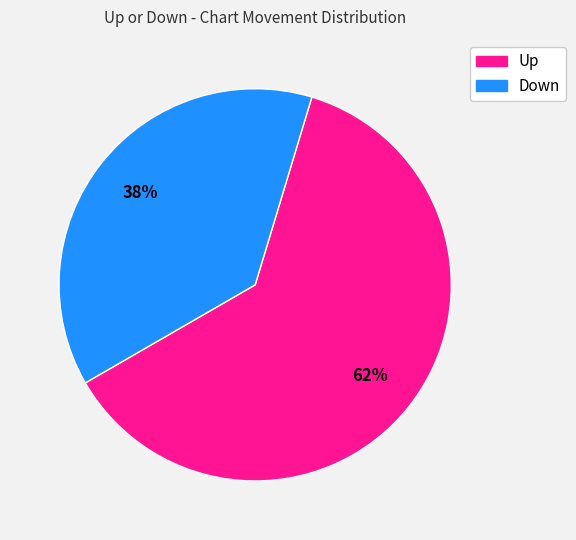

Is there a majority slice in this chart?

Yes